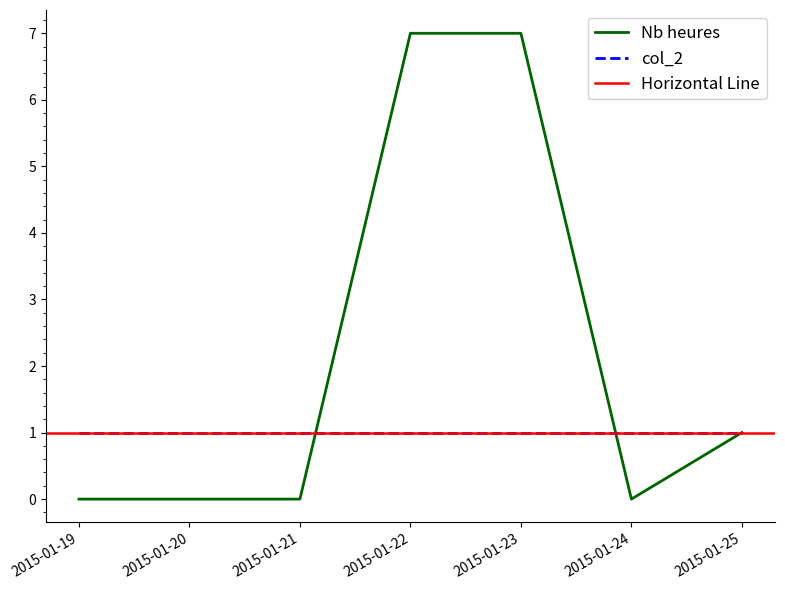

True or false: col_2 has a value of 0 at 2015-01-25.

False